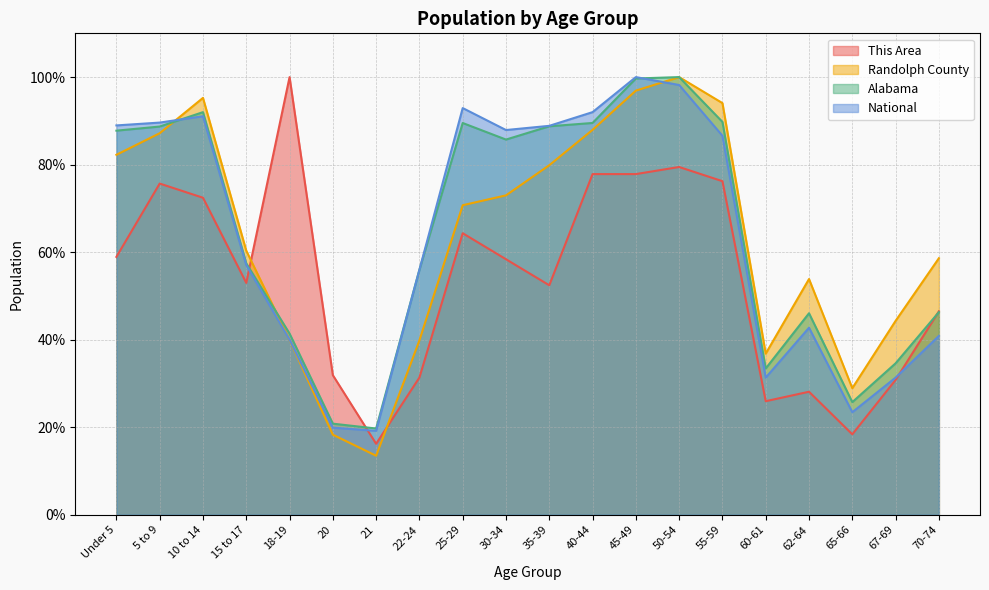

How many lines are shown in the chart?

4